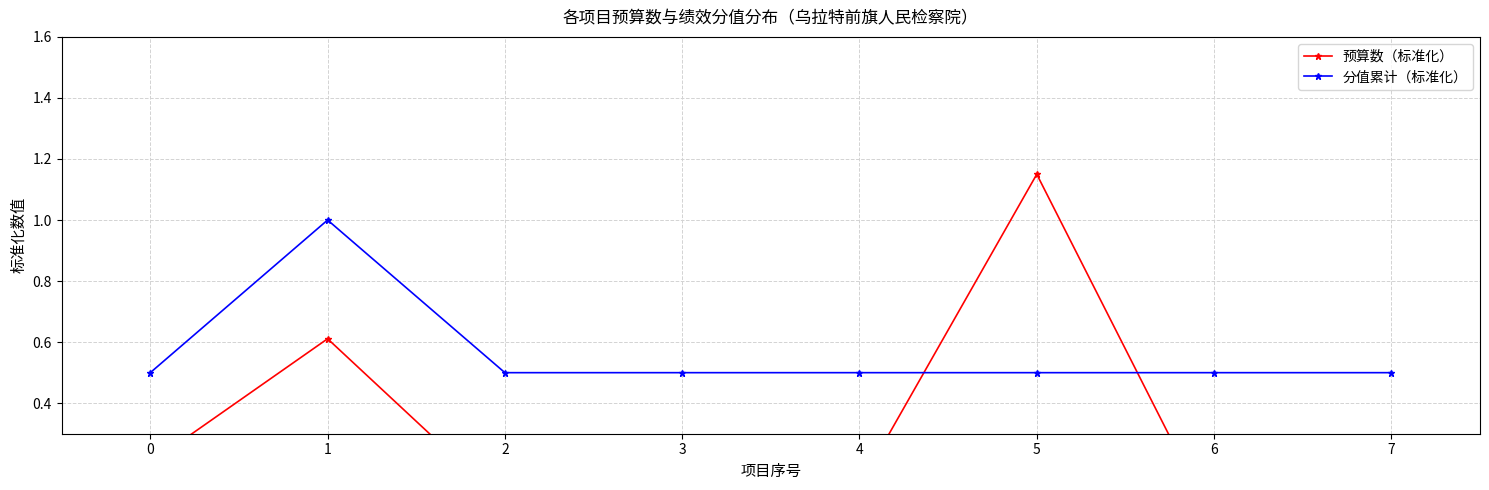

What are all the series names shown in the legend?

预算数（标准化）, 分值累计（标准化）